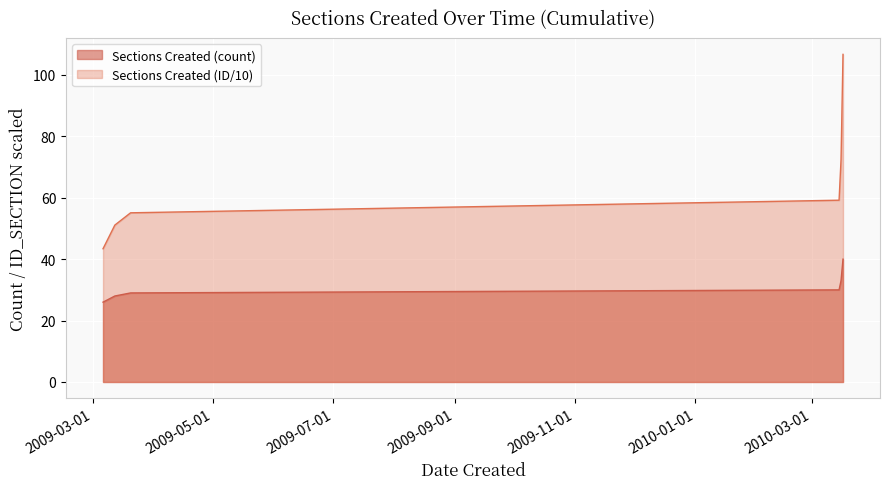

What is the greatest value displayed?

106.7